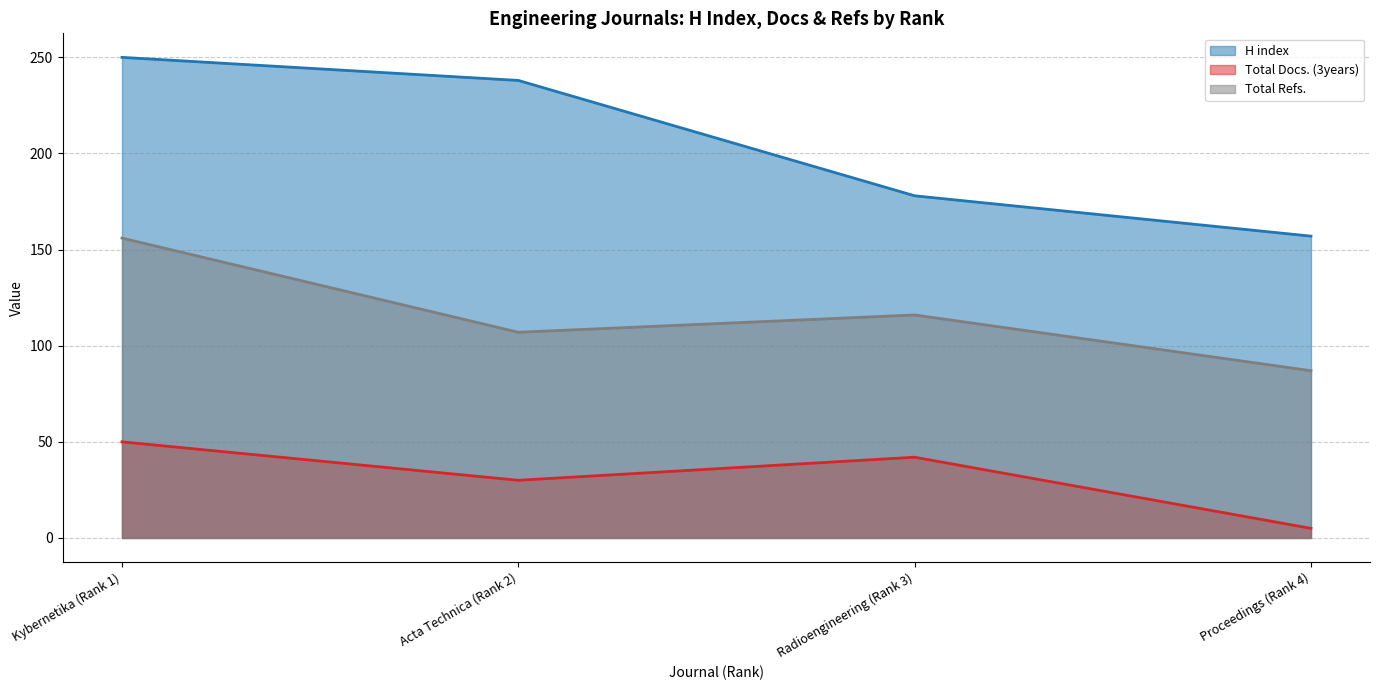

List the series in order of their peak value, highest first.

H index, Total Refs., Total Docs. (3years)